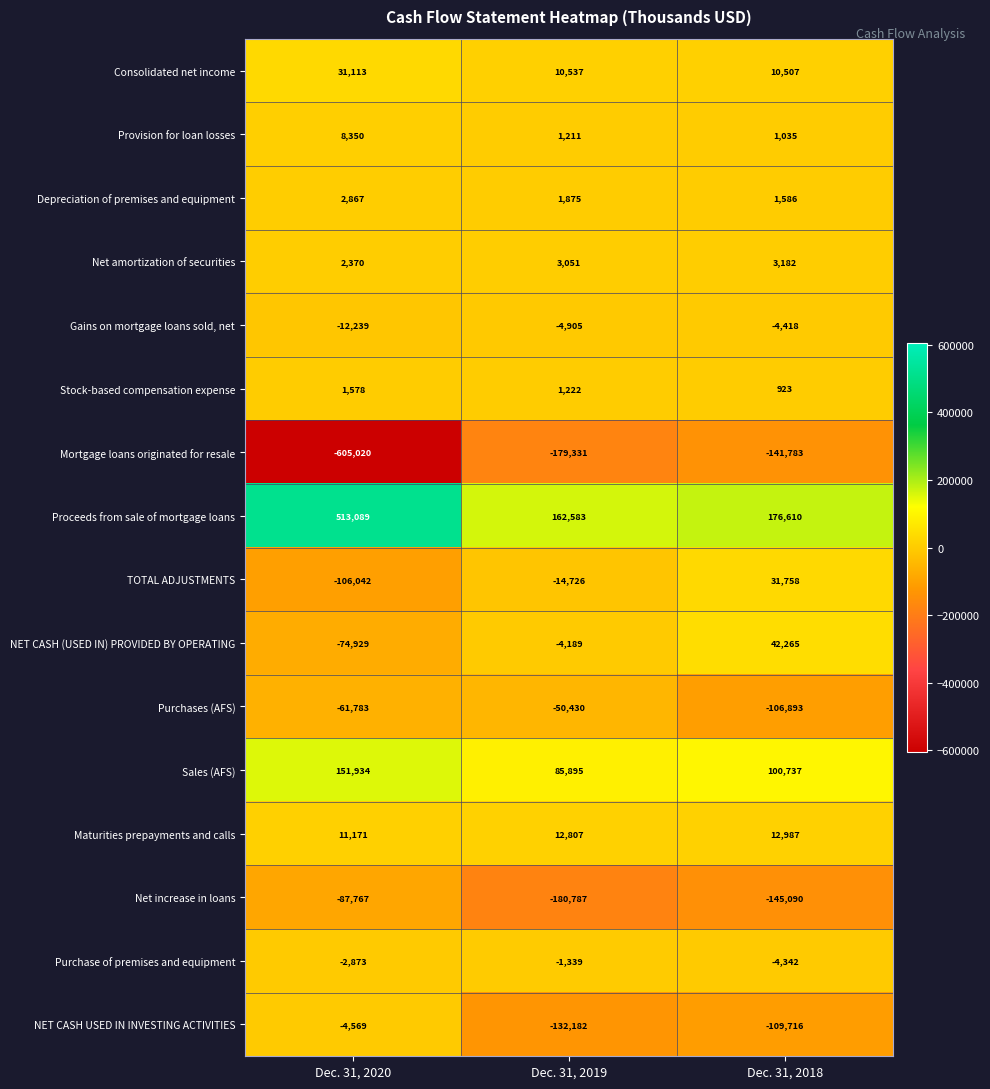

What is the difference between the maximum and minimum values in the Provision for loan losses series?

7315